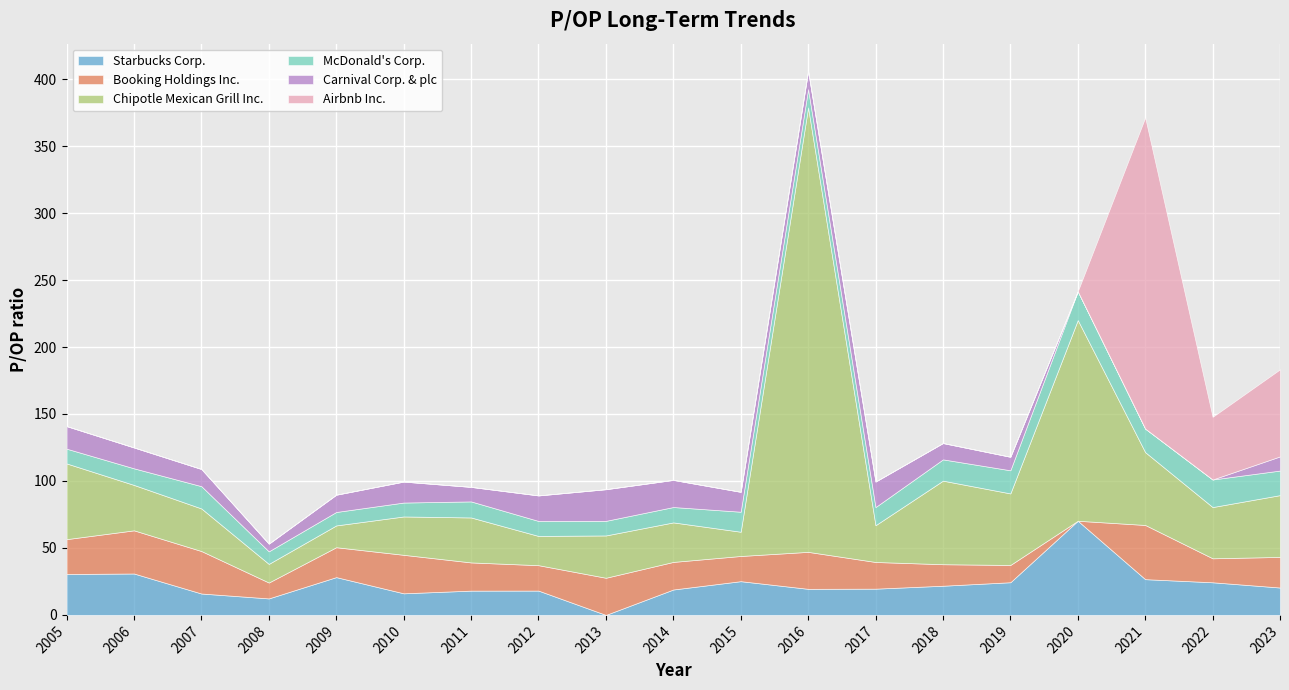

What is the value of the Chipotle Mexican Grill Inc. point at the 5th from the left?

16.3